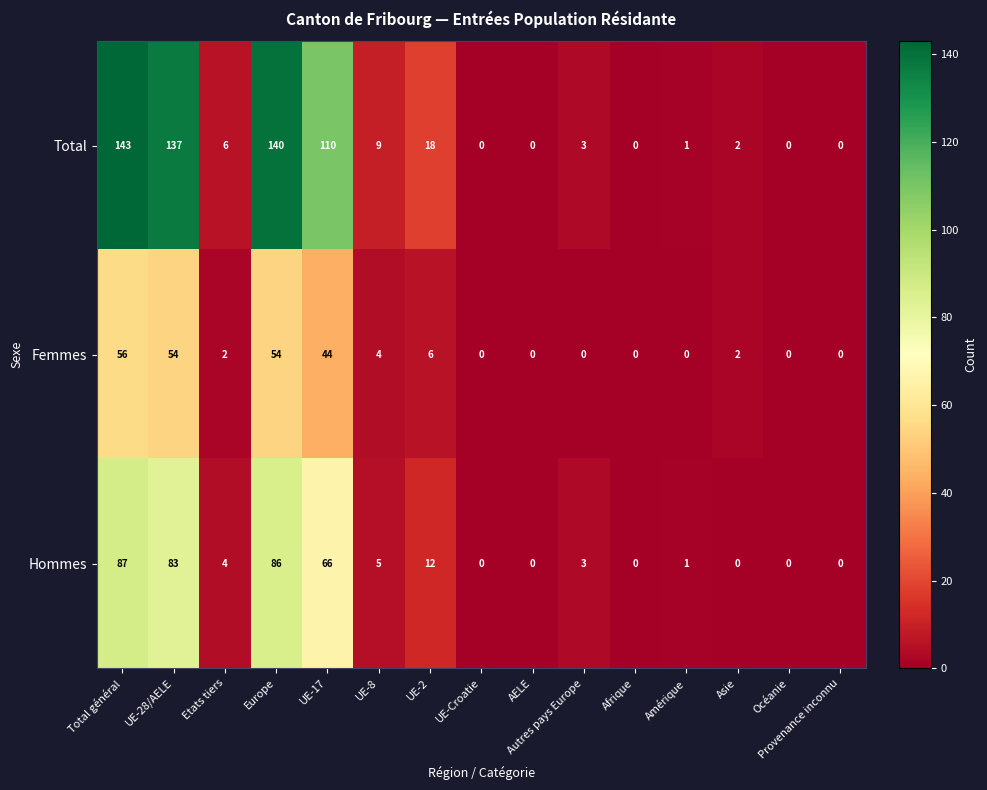

What is the total value across all series at UE-2?

36